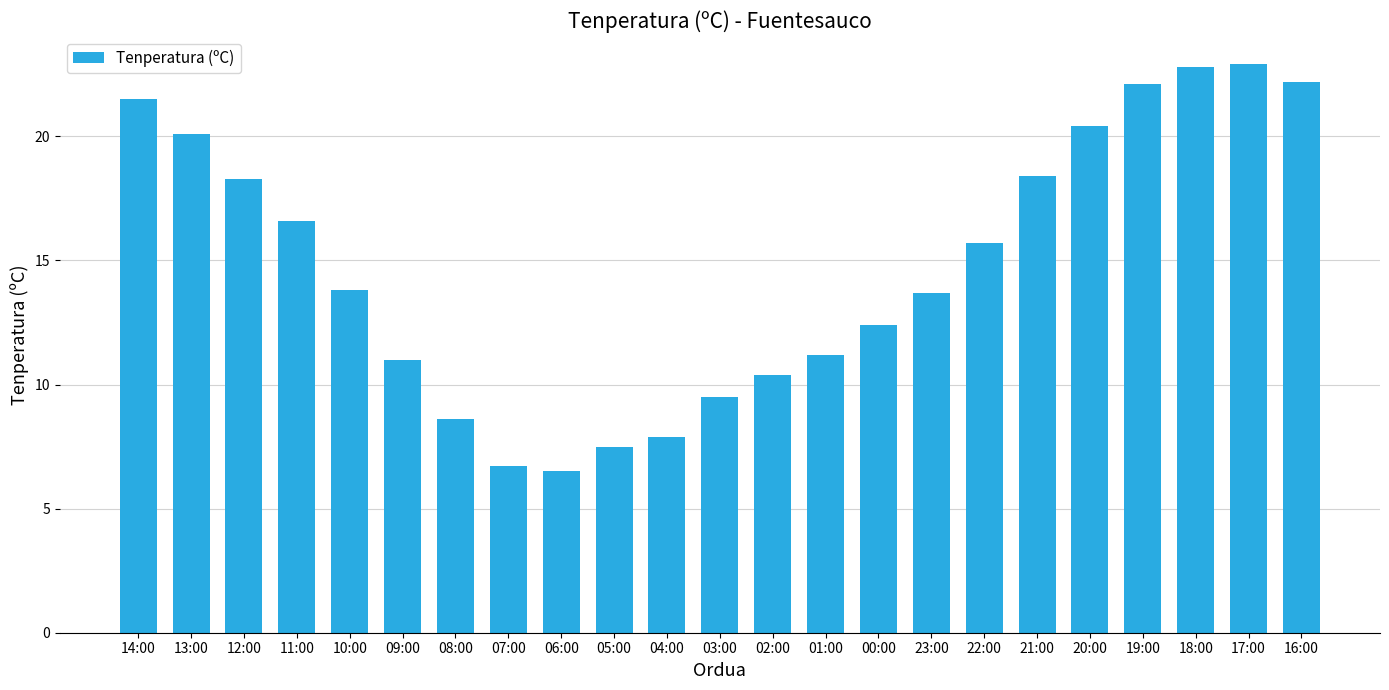

True or false: the data shows 13.8 at 10:00.

True